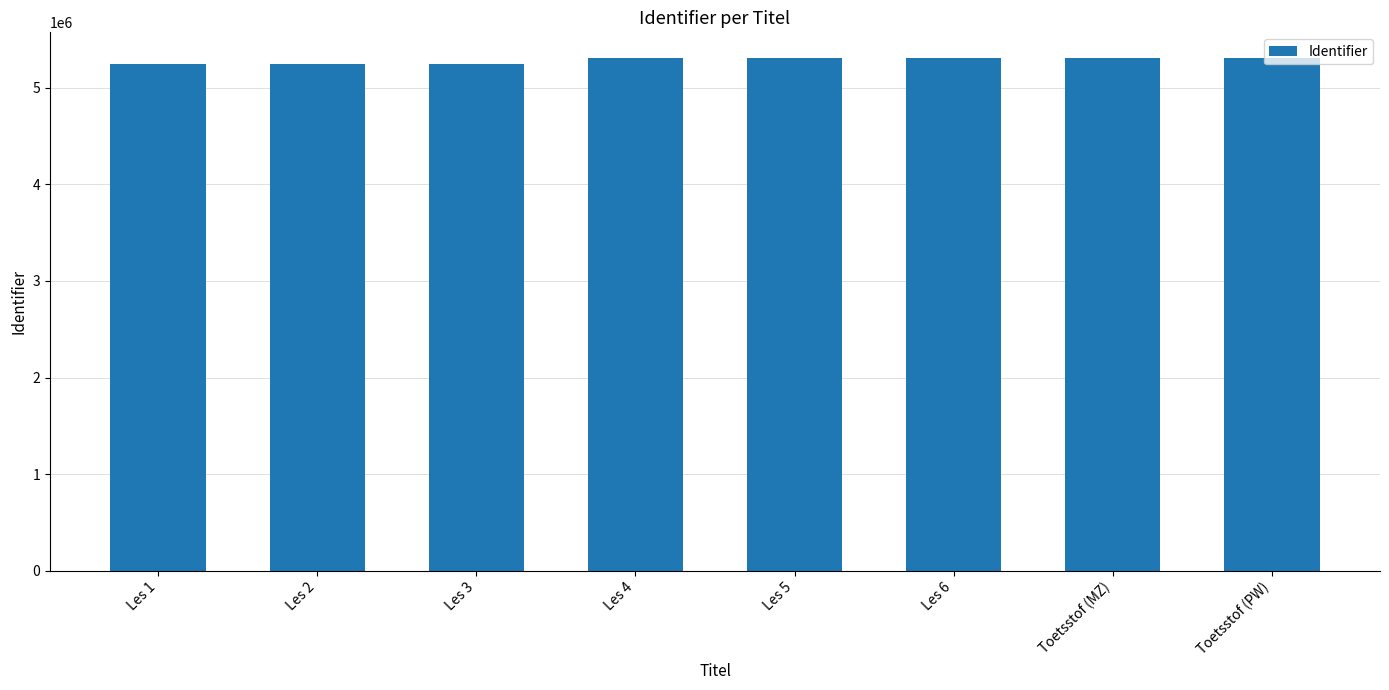

What is the value of the 4th bar from the left?

5308760